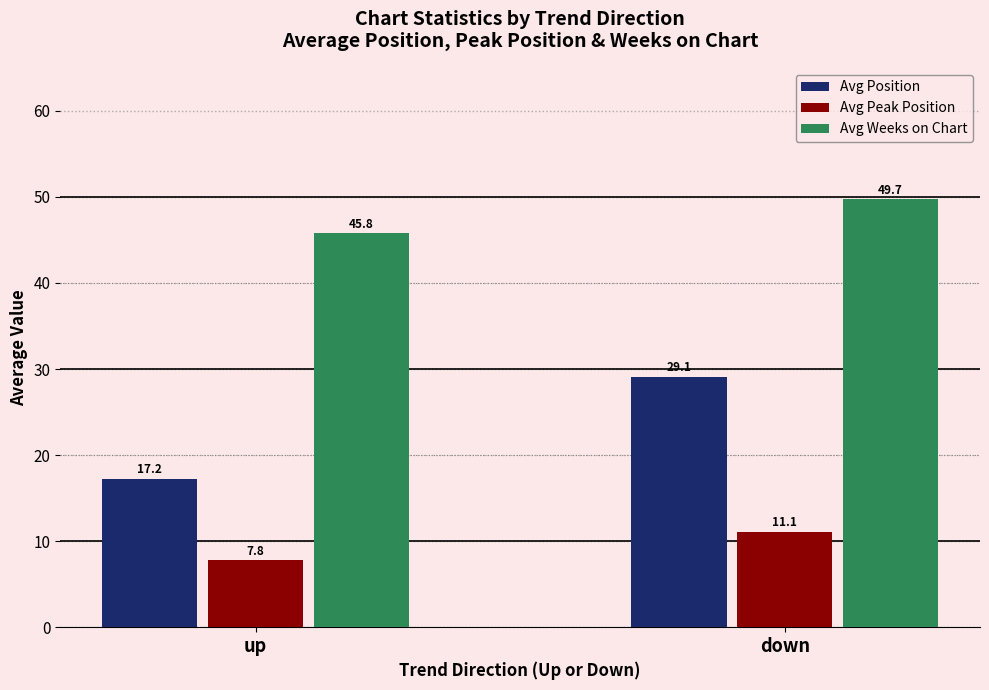

What position from the left is up?

1